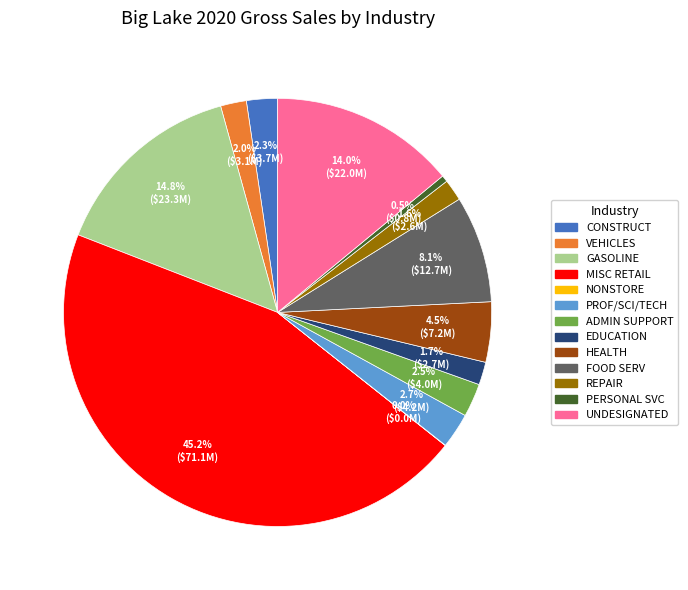

What percentage do CONSTRUCT and FOOD SERV together represent?

10.4%